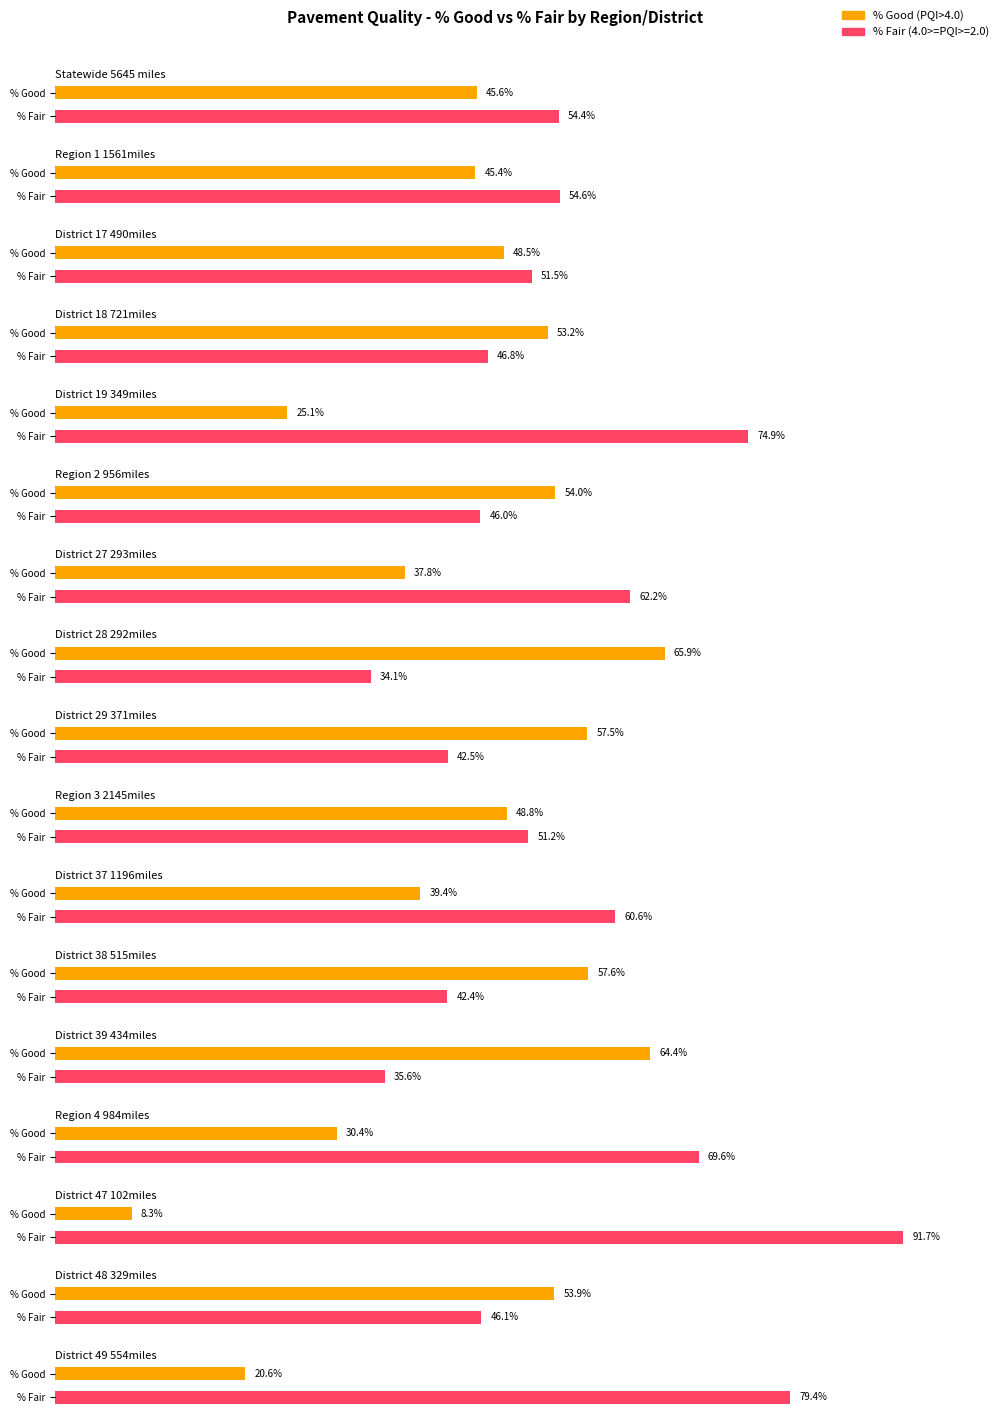

Which series changed the most between District 17 490miles and District 49 554miles?

% Good (PQI>4.0)